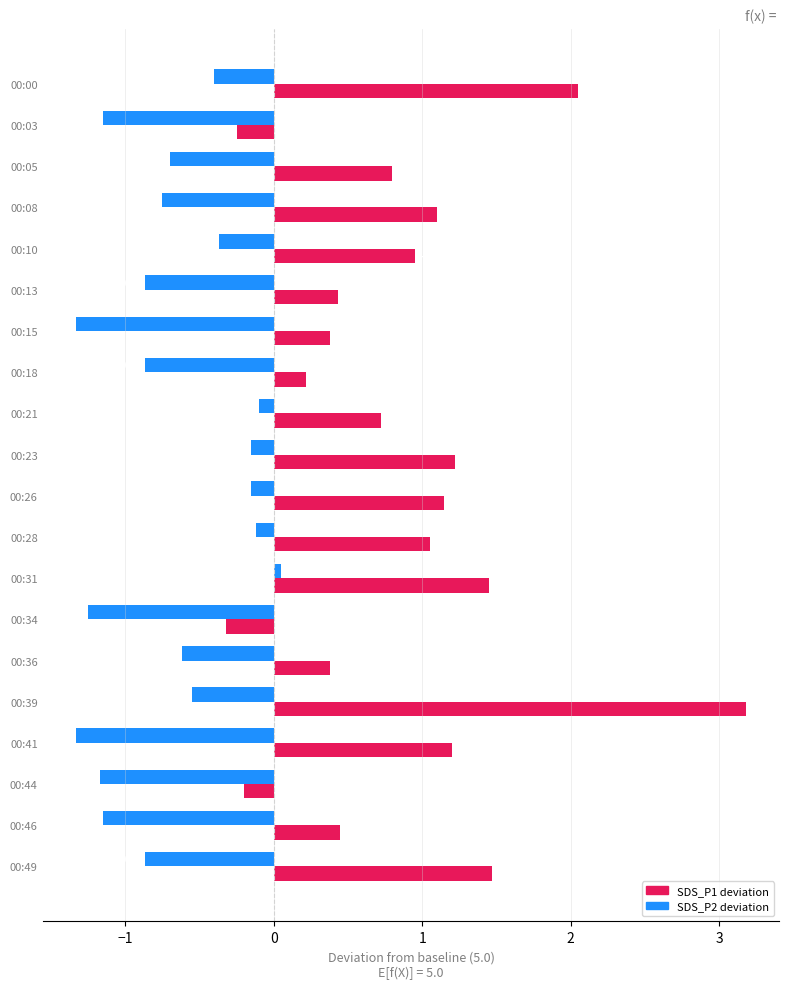

At which category is the sum across all series the highest?

00:39